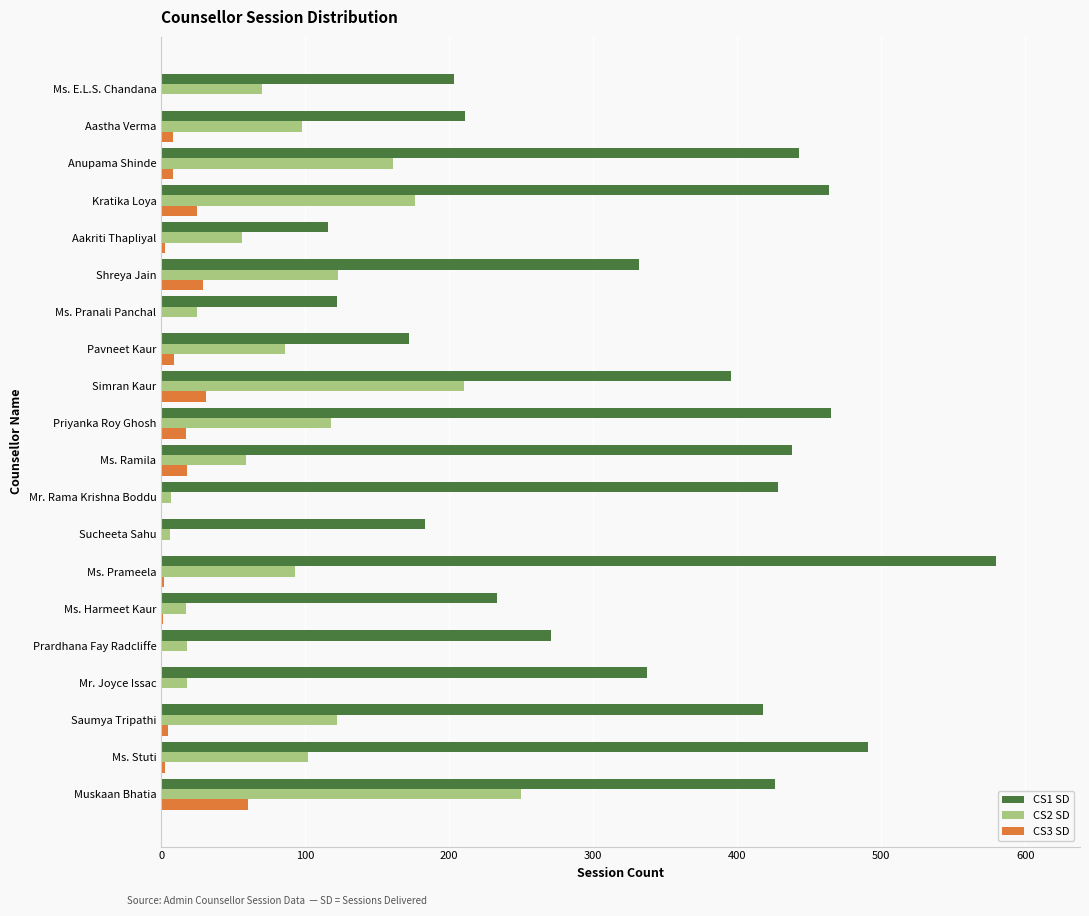

Which series has the widest spread of values?

CS1 SD